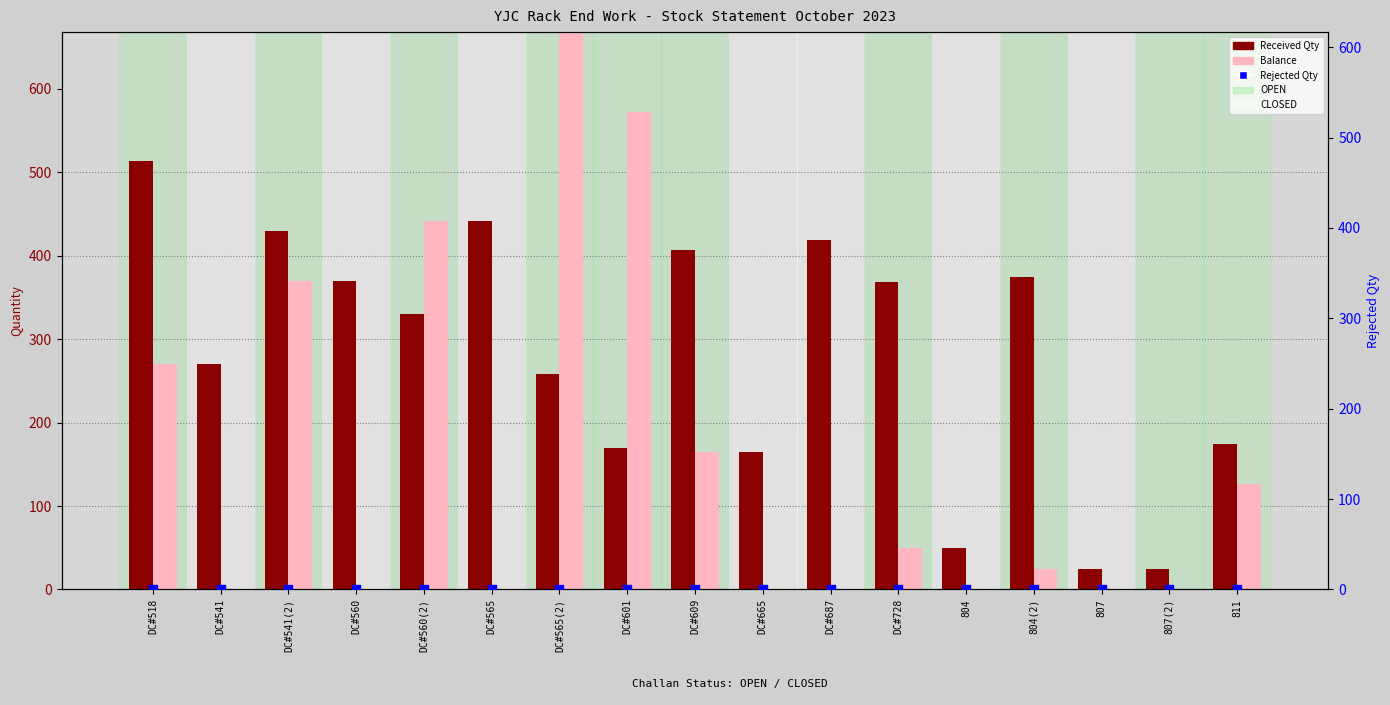

Is the value of Rejected Qty at DC#565 greater than the value of Received Qty at DC#518?

No